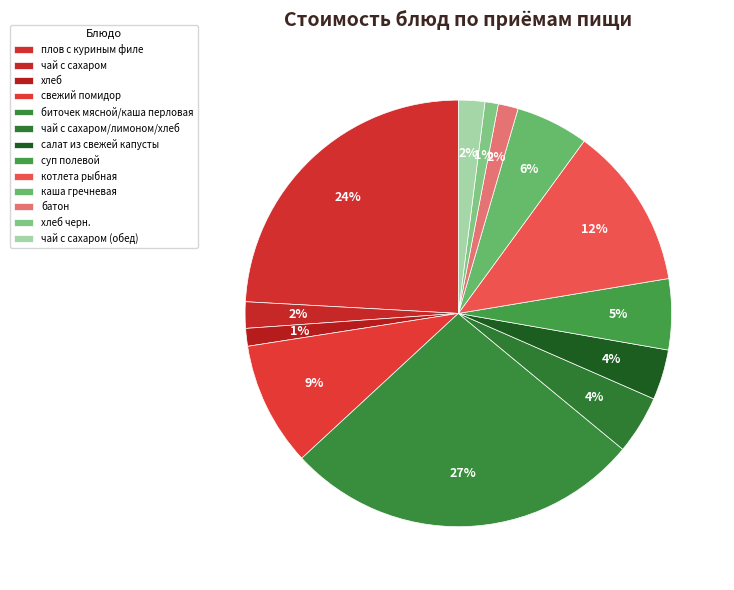

How many segments does this pie chart have?

13